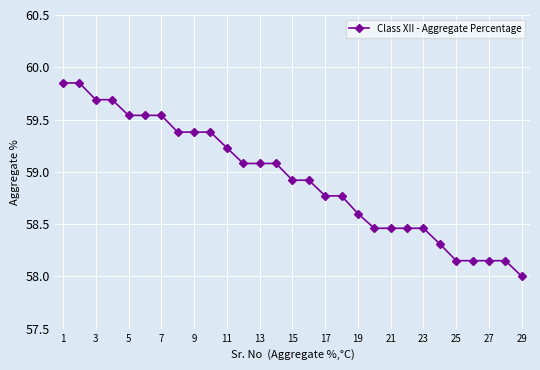

What is the average value?

58.9